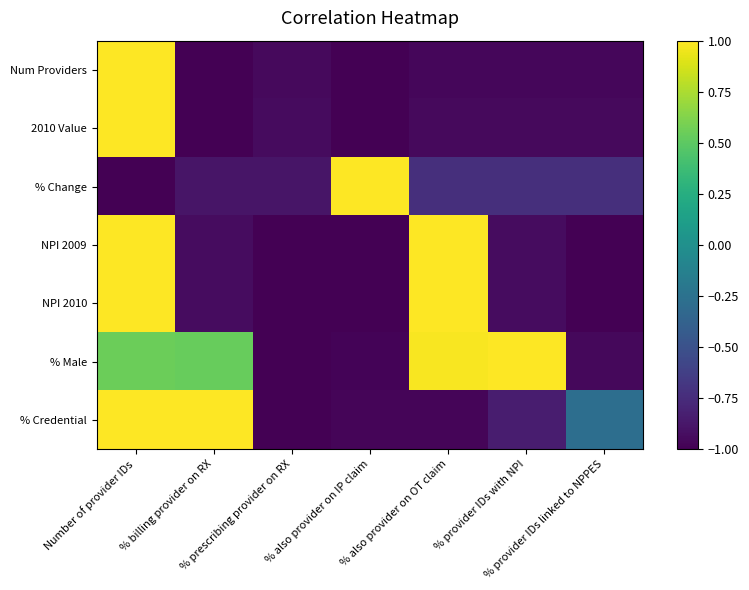

What is the difference between the highest and lowest values at % prescribing provider on RX?

0.1